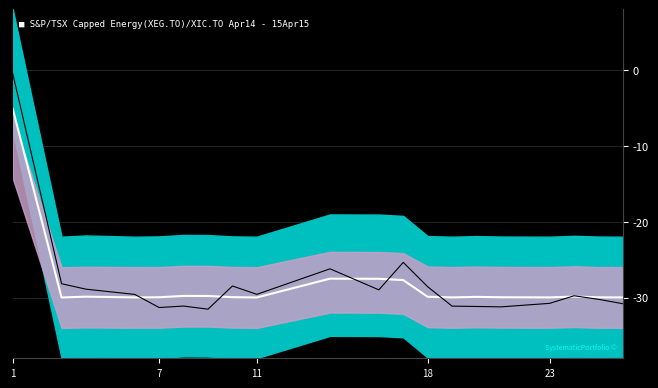

True or false: unit_count_total and Smooth line cross at least once.

True